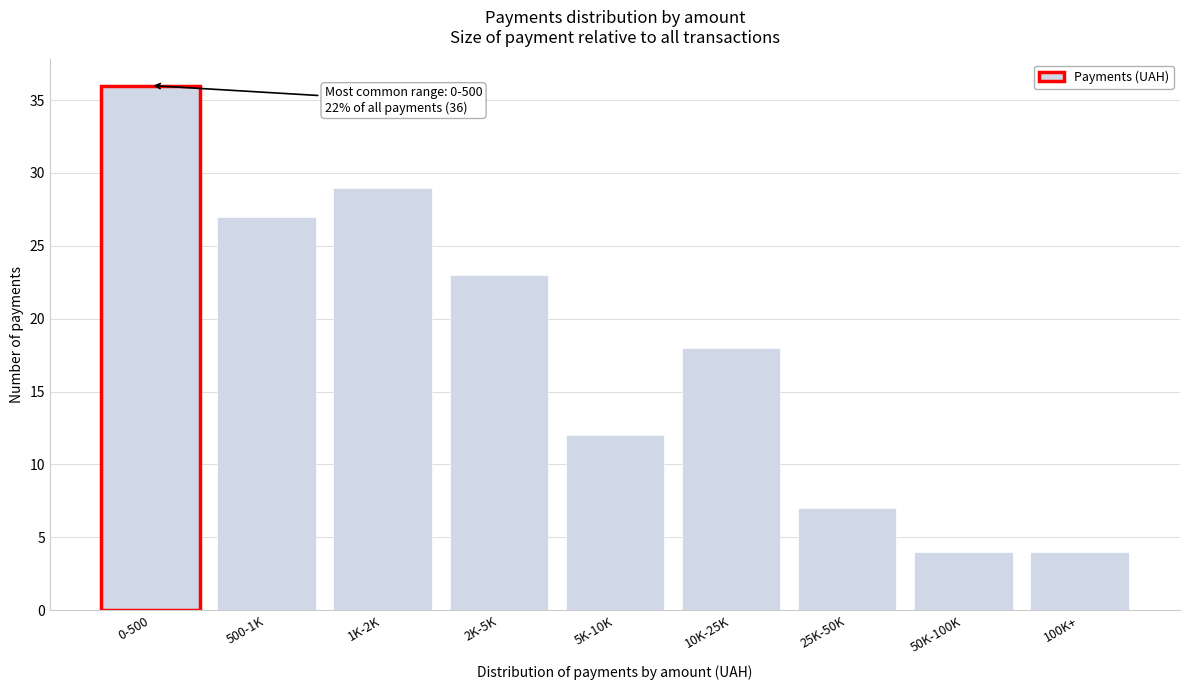

Reading left to right, transcribe all the data shown in this chart.

36	27	29	23	12	18	7	4	4